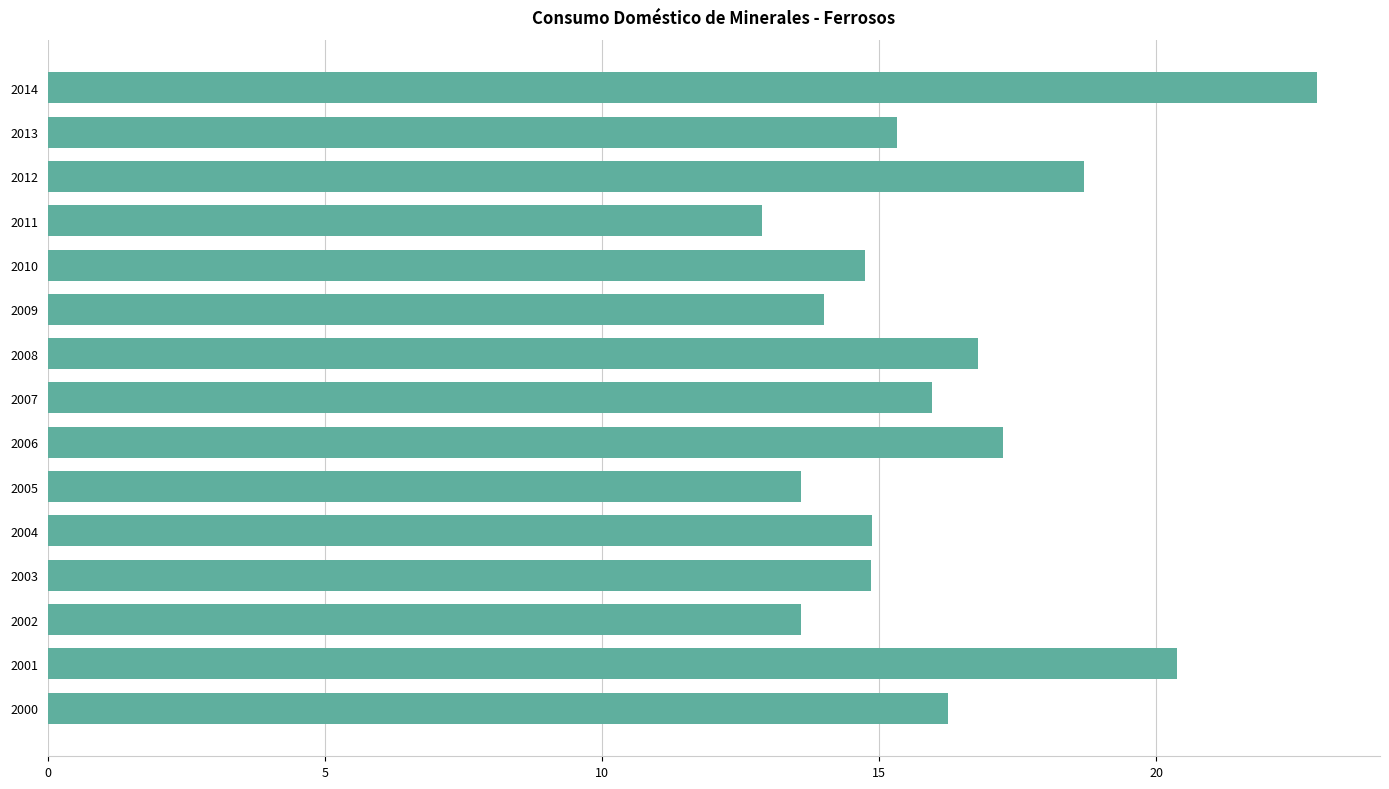

Read the value at 2014.

22.9